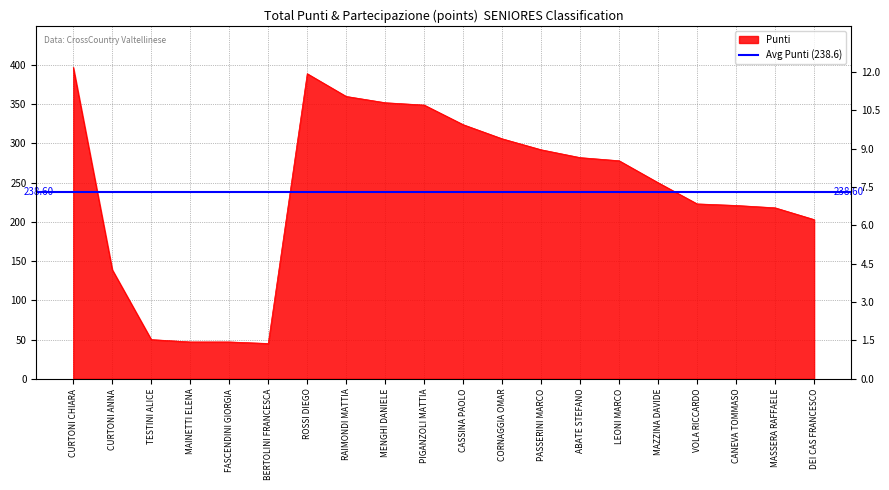

What is the approximate value at MAINETTI ELENA, to the nearest 5?

45